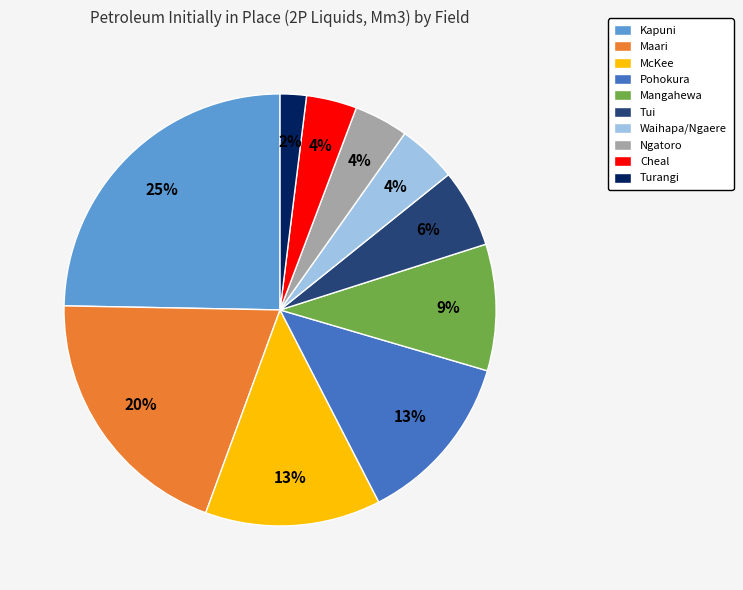

The Maari slice represents 20% of the pie. True or false?

True